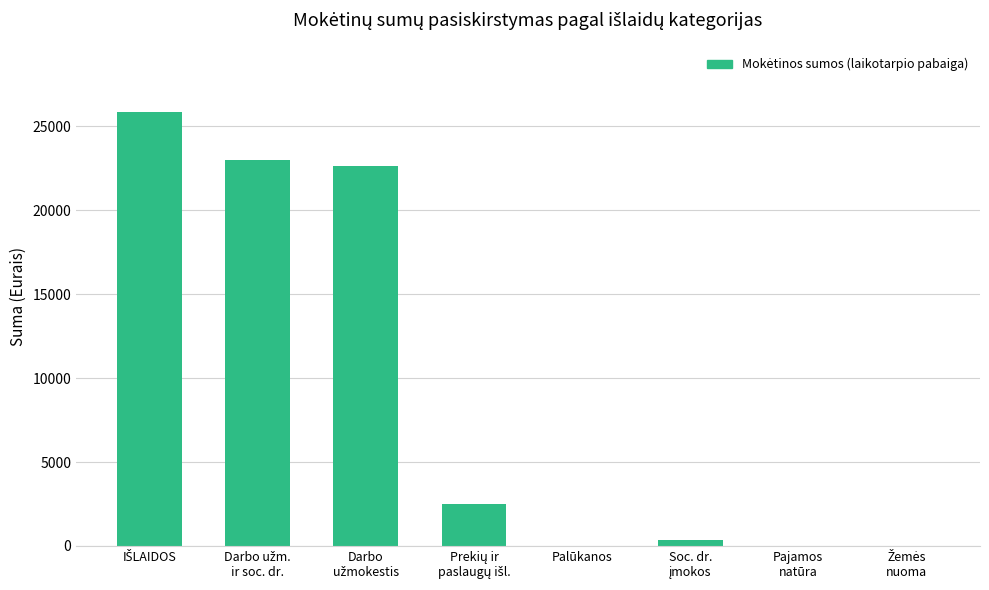

The chart shows a value of 0.0 at Pajamos
natūra. True or false?

True